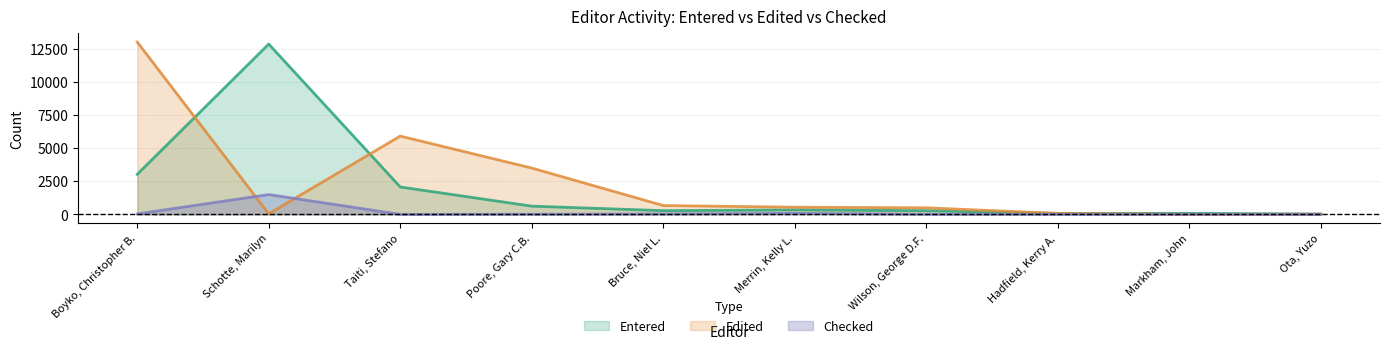

How many values in the Checked series exceed 9?

4